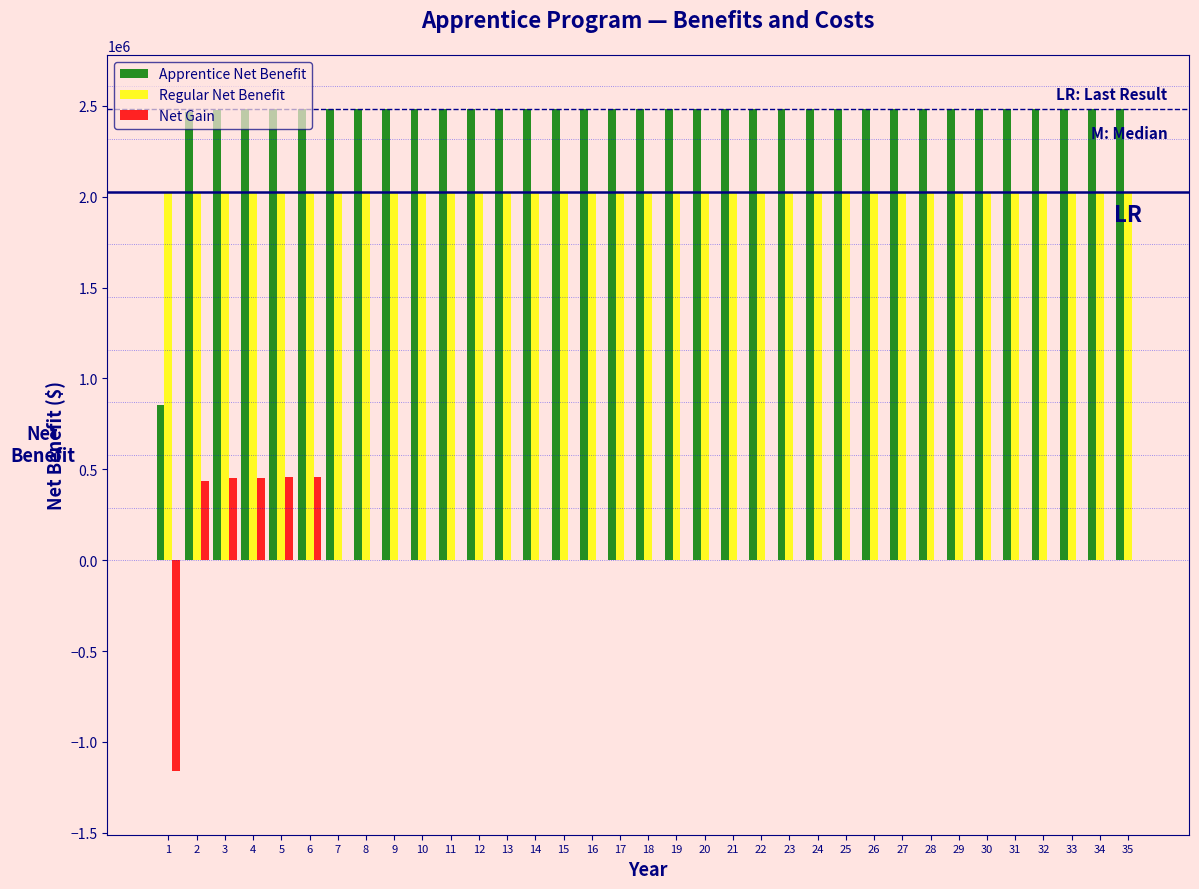

The value of Apprentice Net Benefit at 19 is 4426714.3. True or false?

False